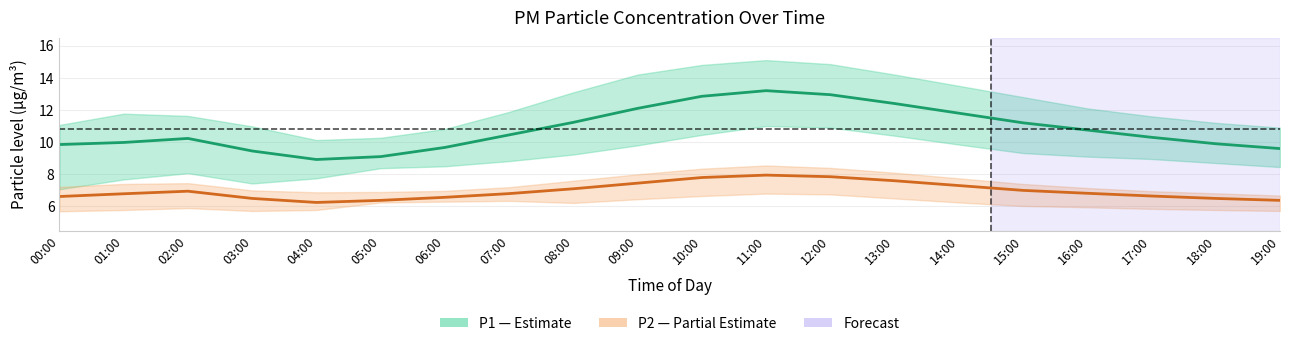

At which category does P1 (PM10) reach its first local valley?

04:00